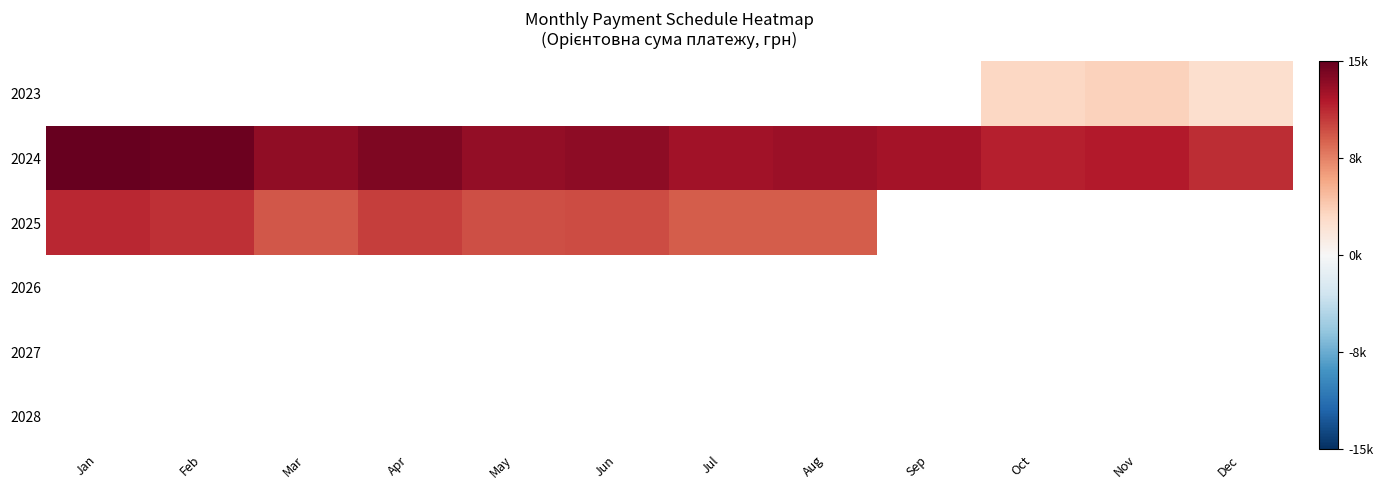

What is the maximum value for 2025?

11515.8